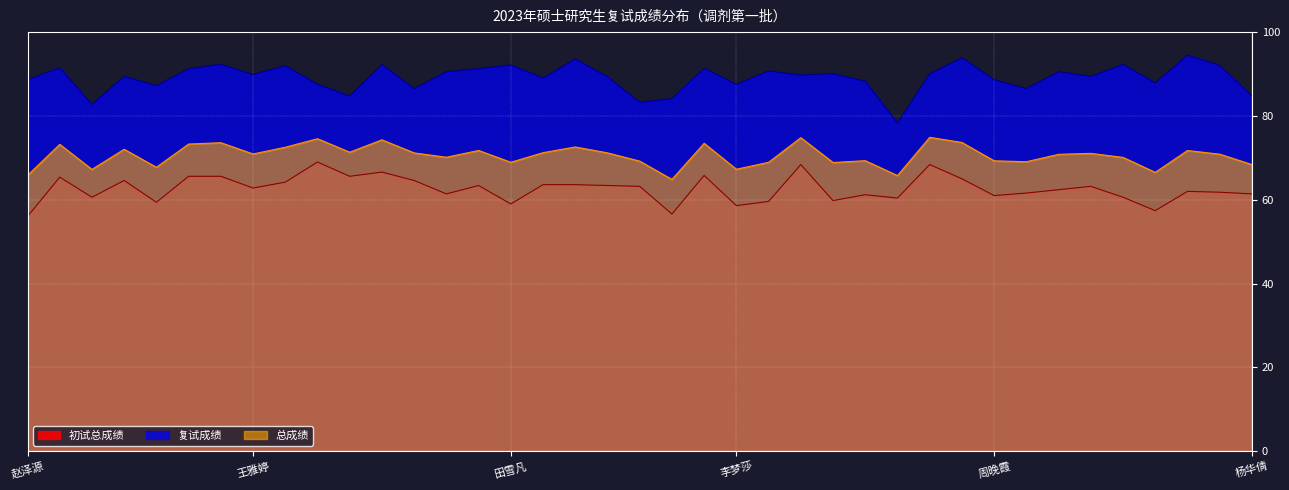

What is the difference between the 初试总成绩 values at 李梦莎 and 周晚霞?

2.4